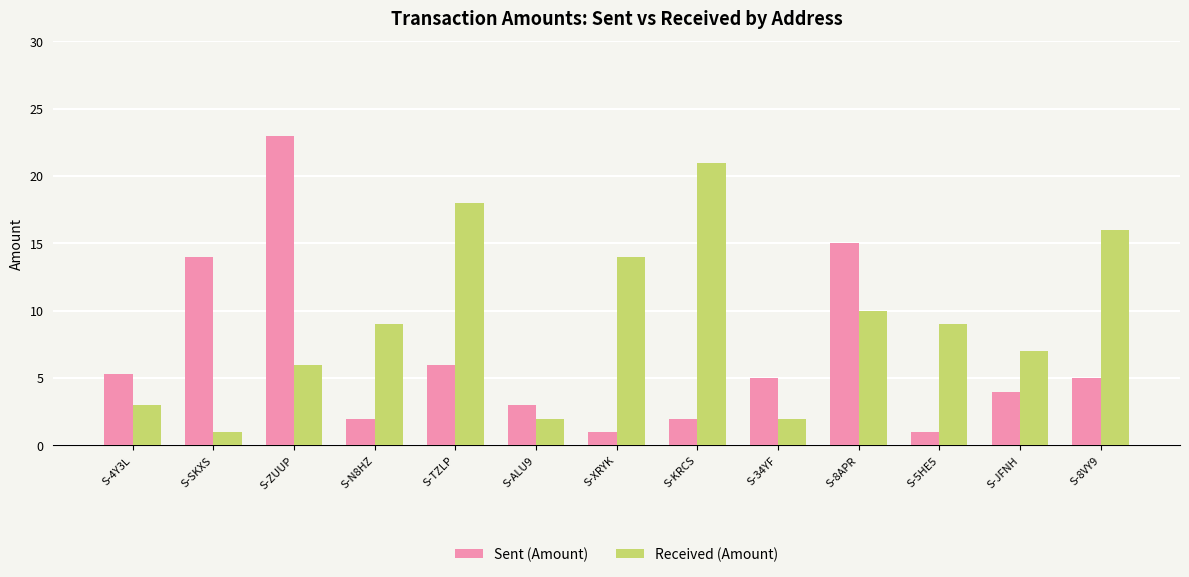

What are all the series names shown in the legend?

Sent (Amount), Received (Amount)